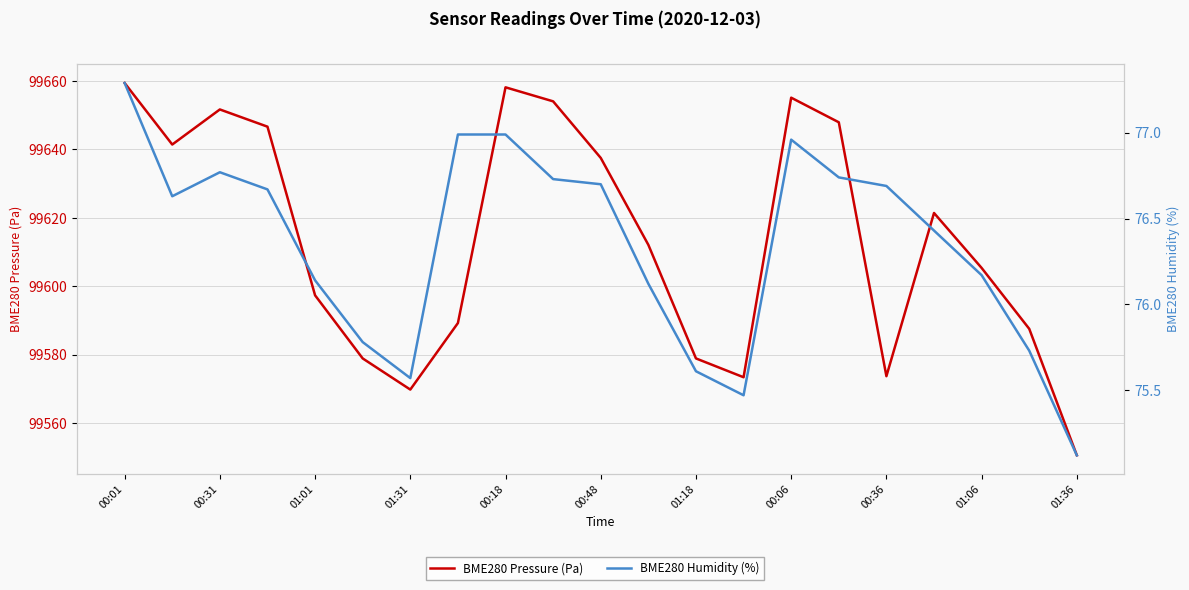

How many lines are shown in the chart?

2